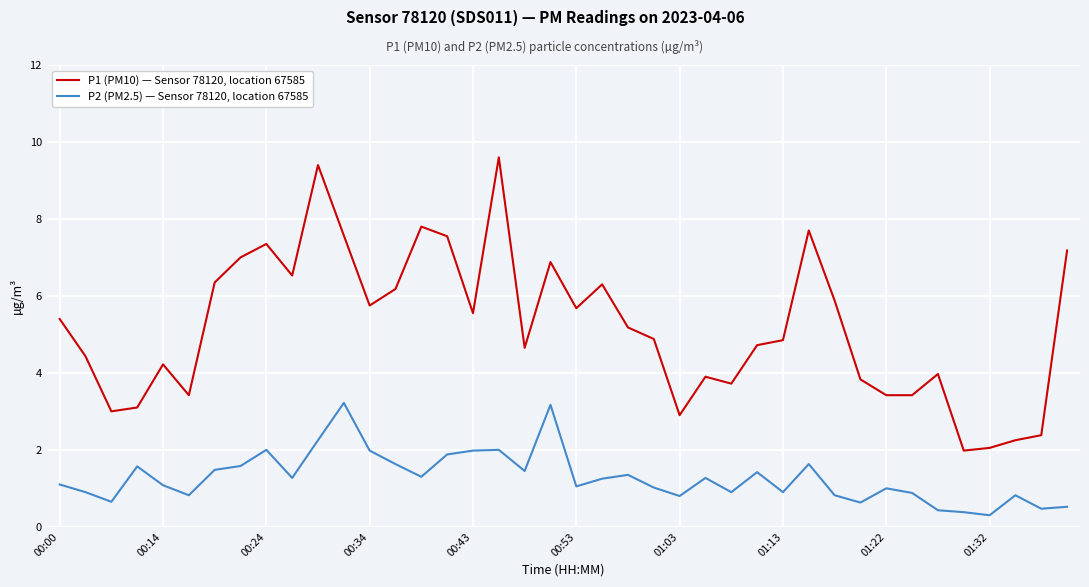

True or false: P2 (PM2.5) — Sensor 78120, location 67585 and P1 (PM10) — Sensor 78120, location 67585 cross at least once.

False